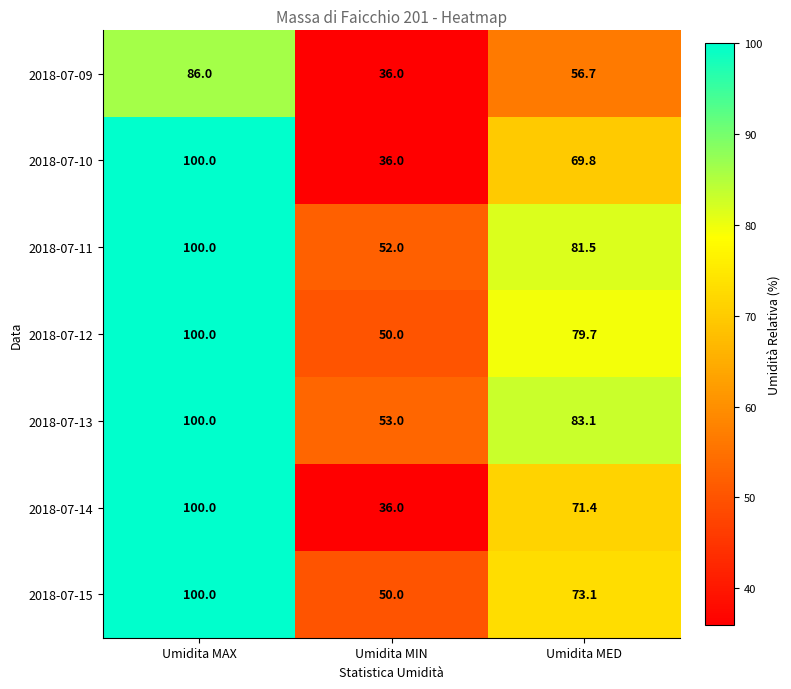

What is the minimum value shown in the chart?

36.0